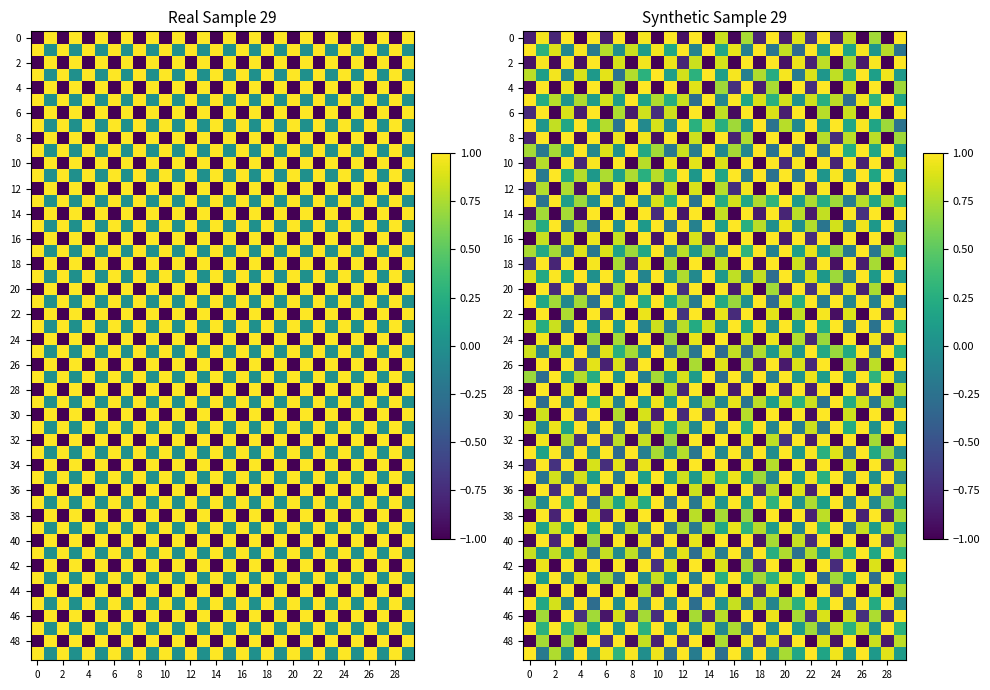

What is the smallest value displayed?

-1